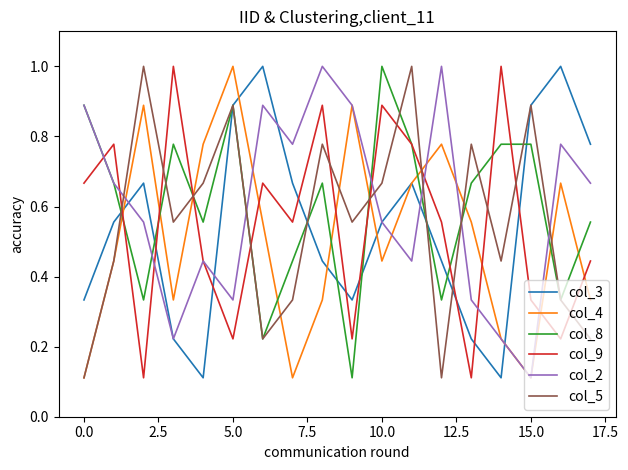

Count the col_5 values in the range 0 to 1.

18